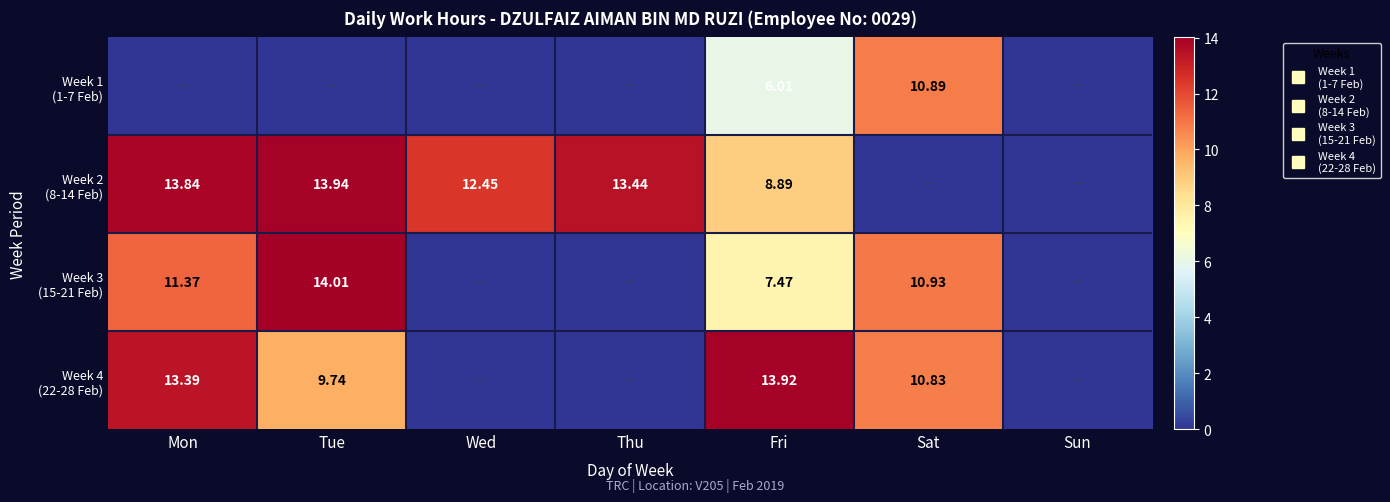

At which category does the chart reach its minimum across all series?

Mon